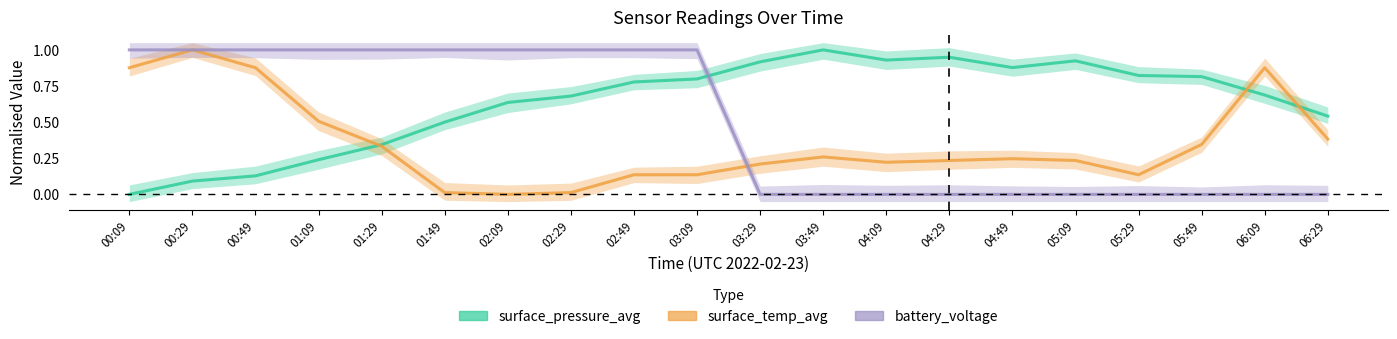

How many times do battery_voltage and surface_temp_avg cross each other?

1